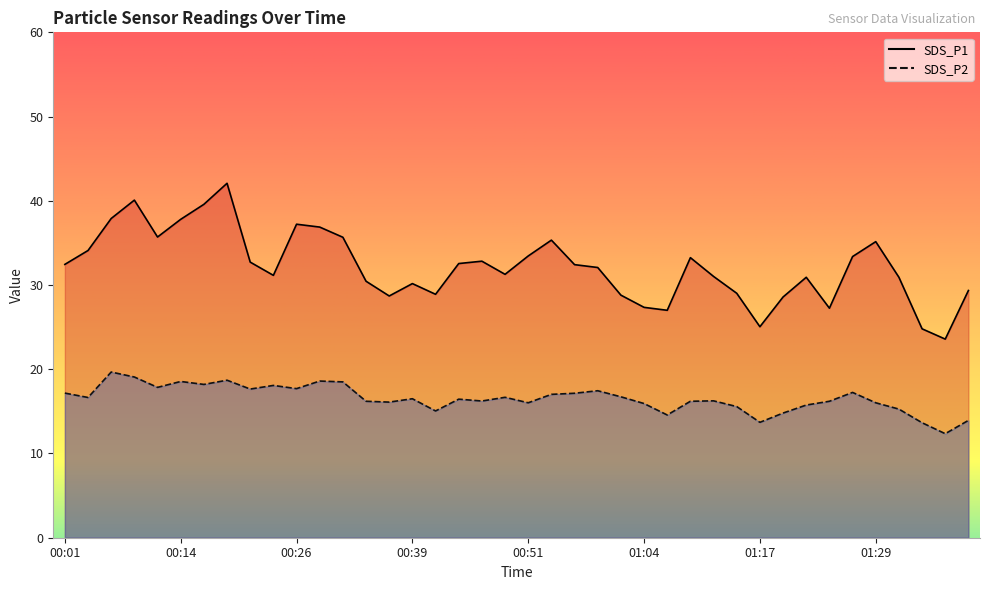

True or false: SDS_P1 and SDS_P2 intersect in this chart.

False